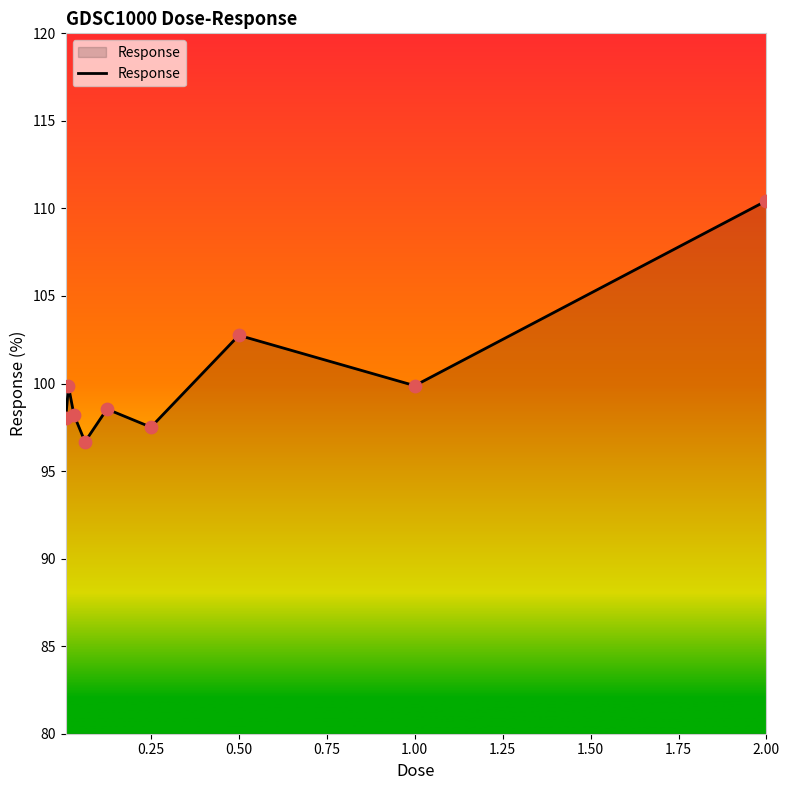

What is the maximum value shown in the chart?

110.4